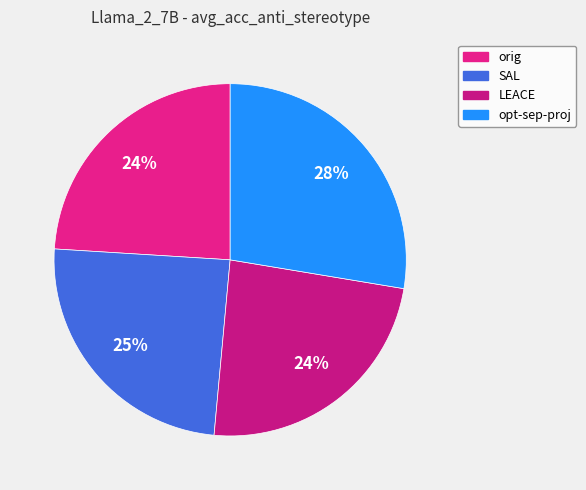

To the nearest percent, what is the difference between the largest and smallest slice percentages?

4%